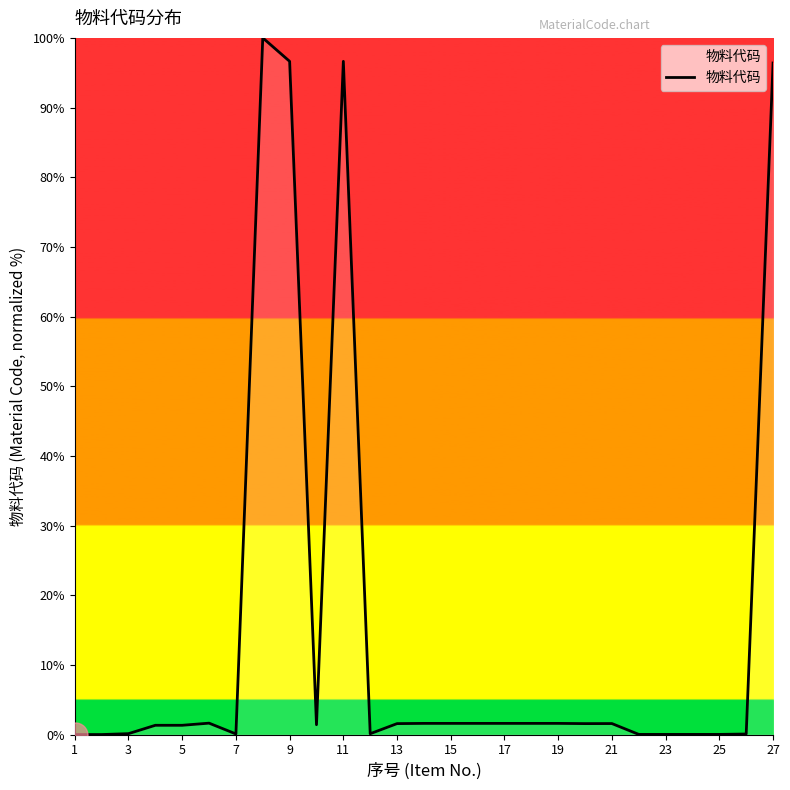

What is the greatest value displayed?

100.0